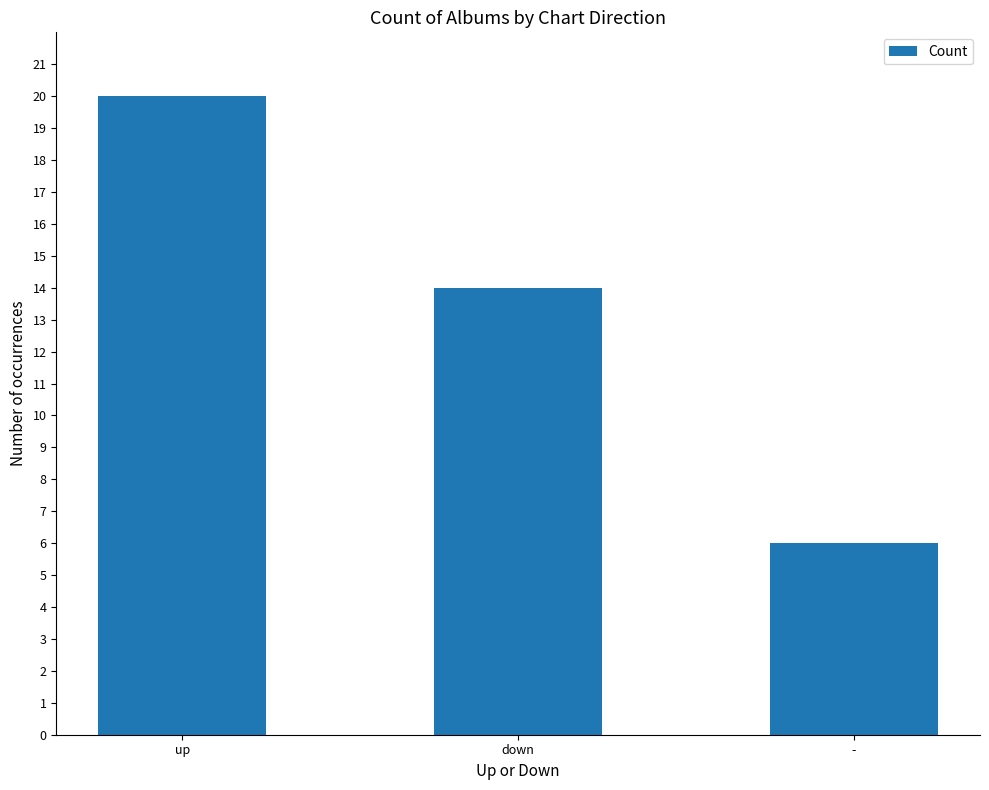

Count the number of categories in the chart.

3